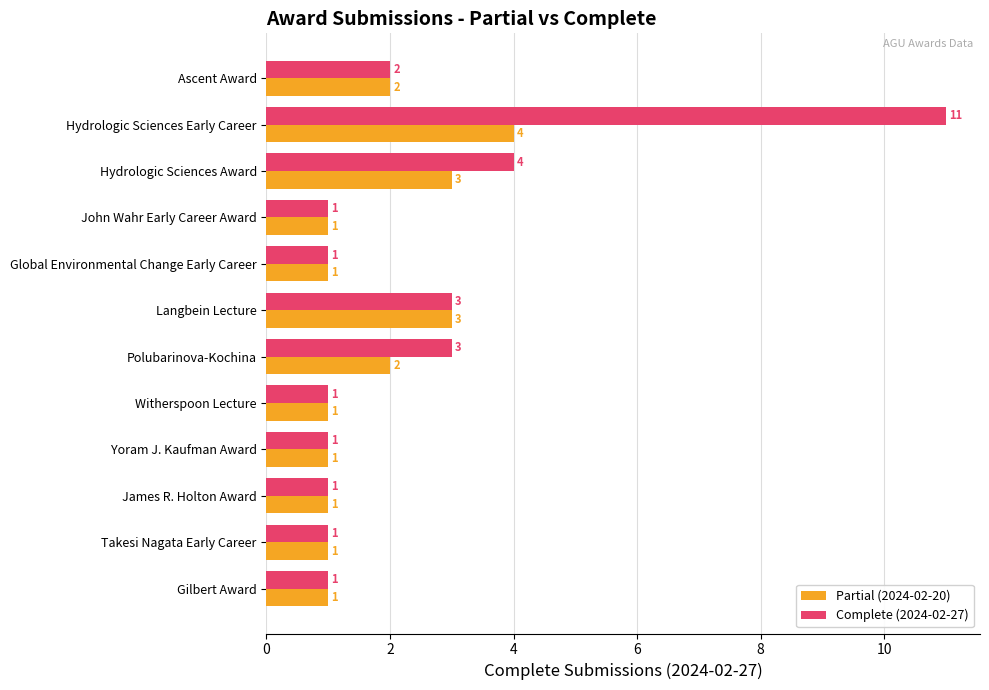

Is the value of Complete (2024-02-27) at Polubarinova-Kochina greater than the value of Partial (2024-02-20) at Hydrologic Sciences Early Career?

No